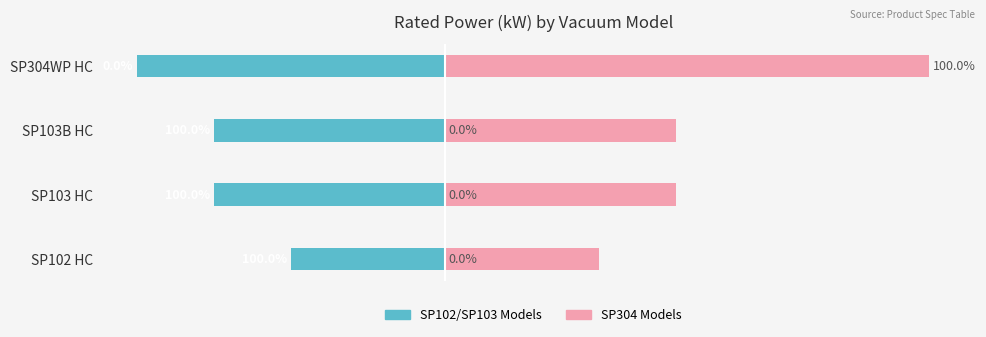

How many bars are there in each group?

2